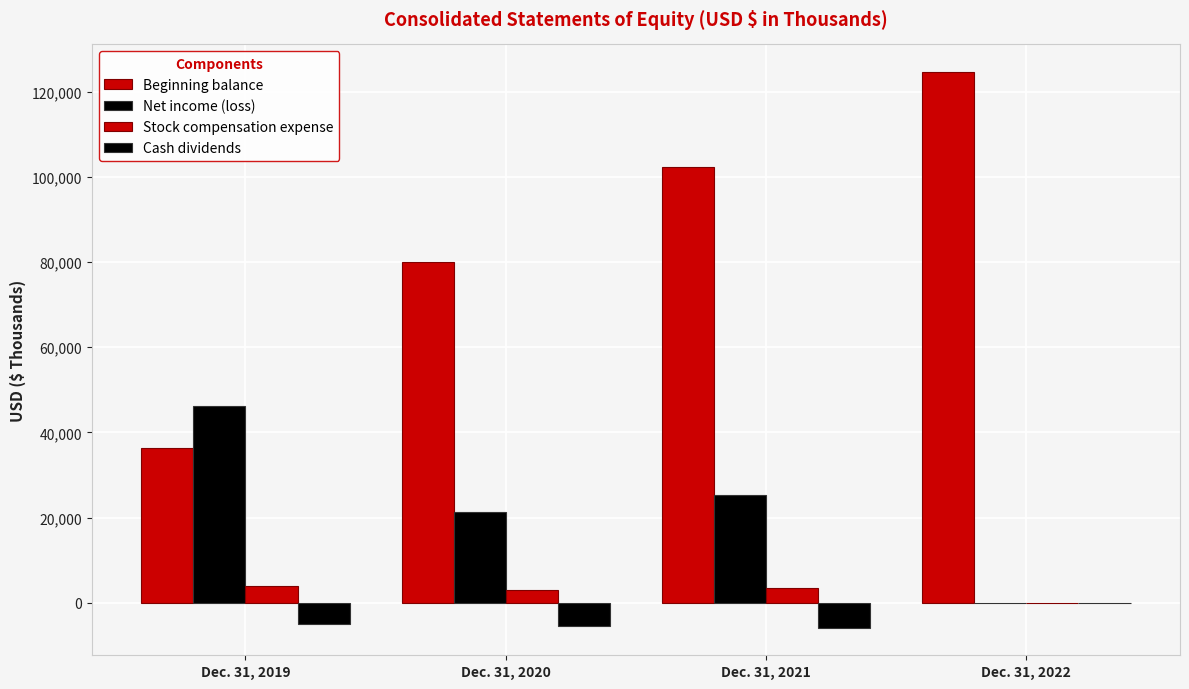

How many data points does each series have?

4